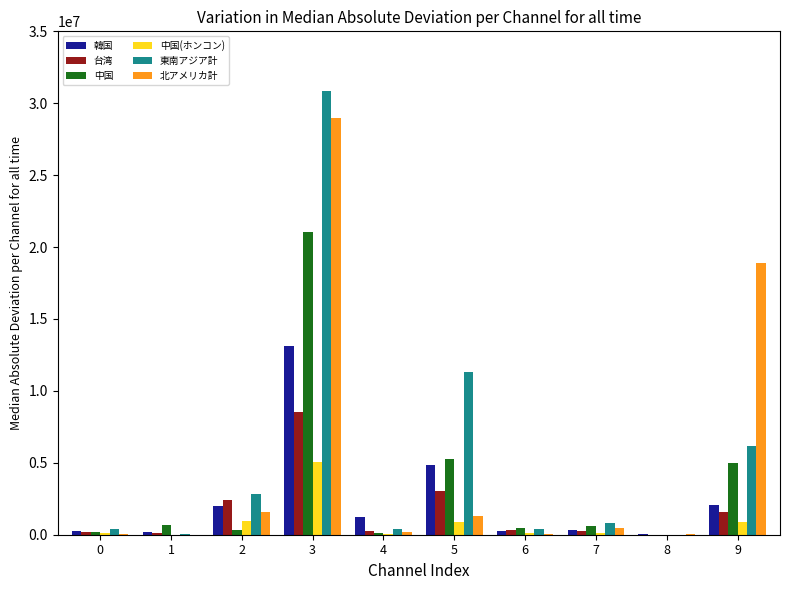

What is the highest value of the 台湾 series?

8501268